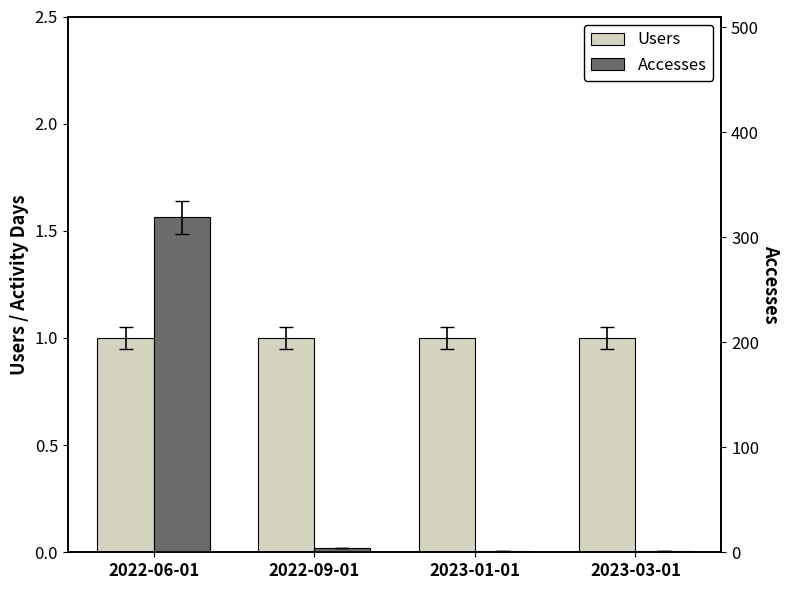

What position from the left is 2022-09-01?

2